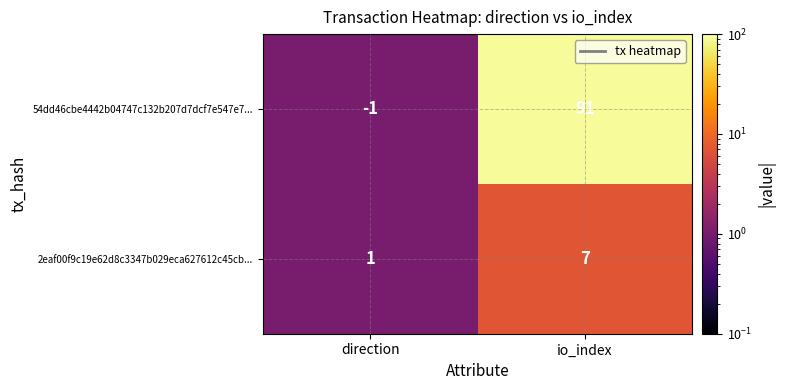

The 54dd46cbe4442b04747c132b207d7dcf7e547e7... series shows 0 at direction. True or false?

False